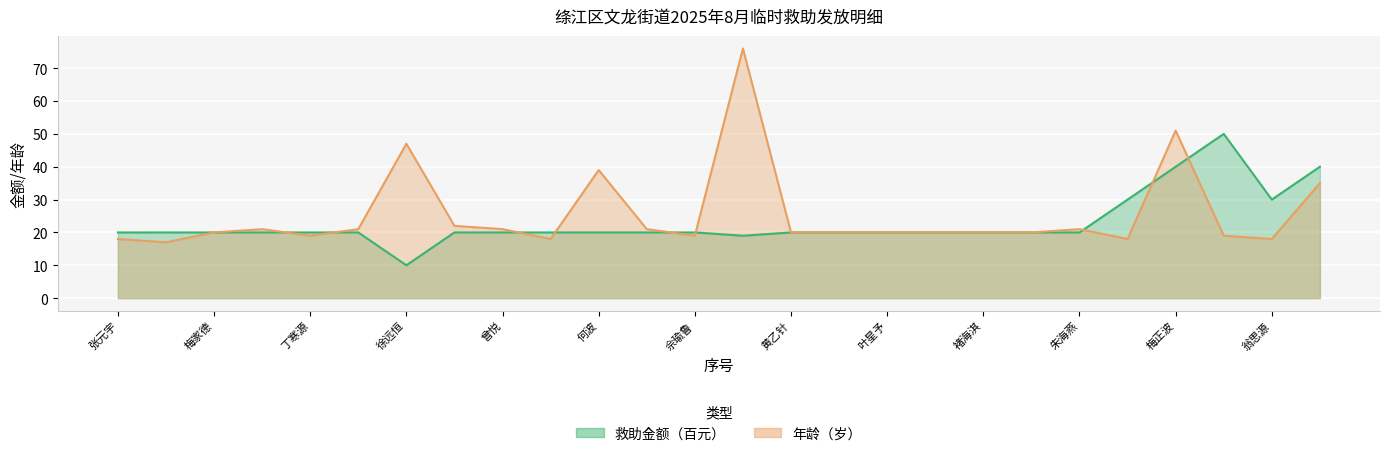

How many lines are shown in the chart?

2